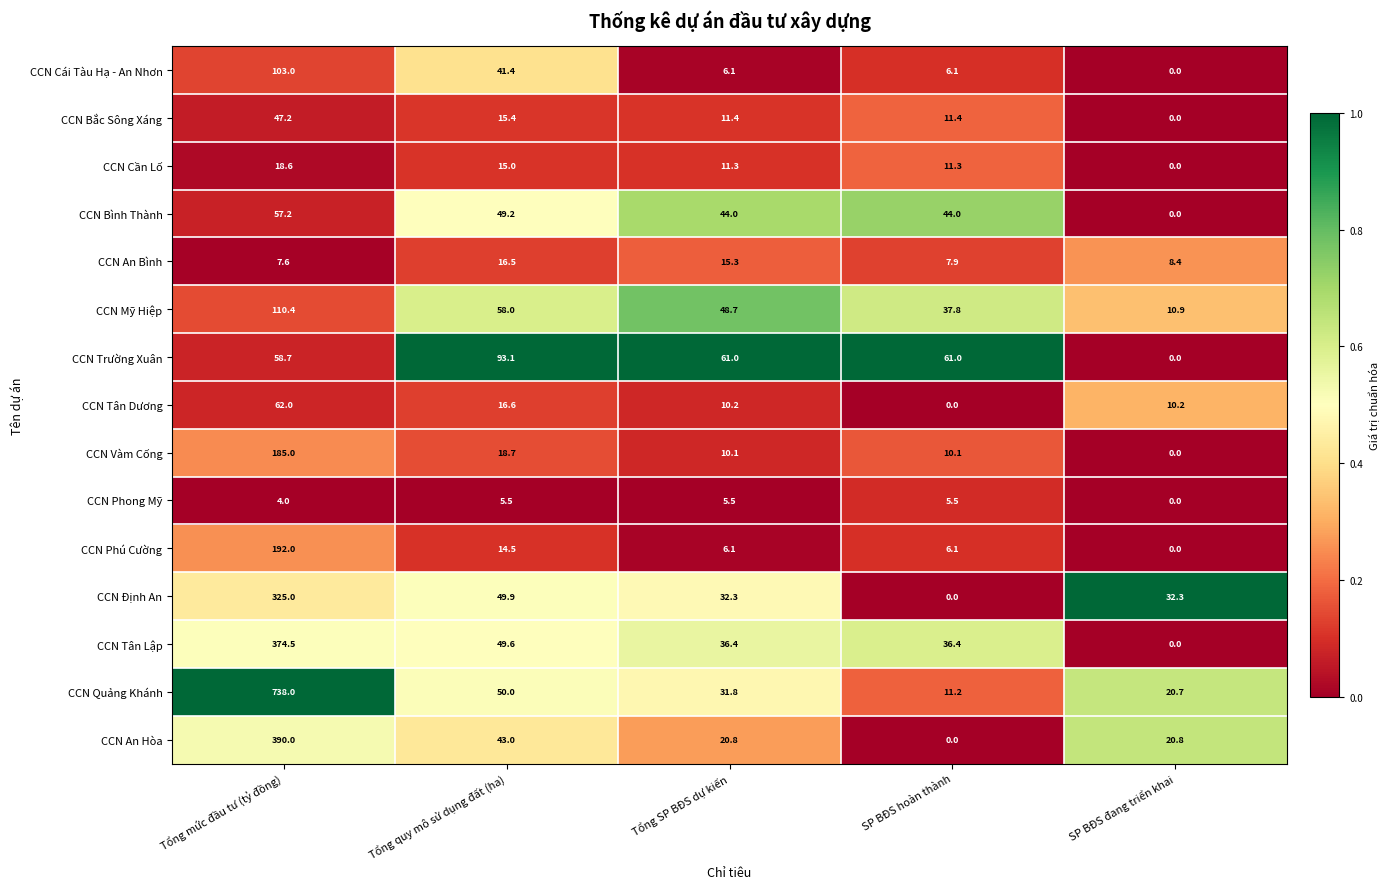

The value of CCN An Hòa at SP BĐS hoàn thành is 0.0. True or false?

True